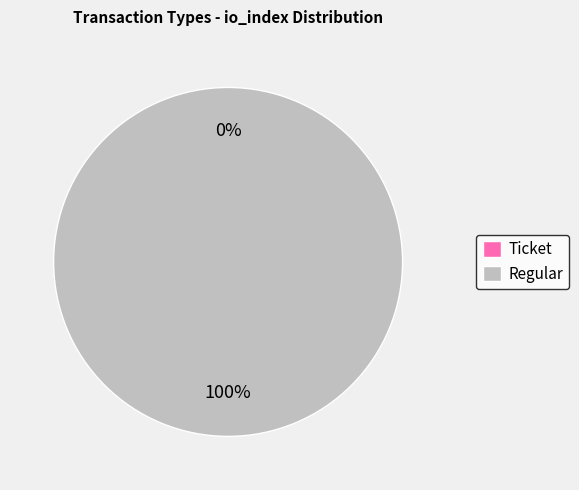

What is the majority slice?

Regular